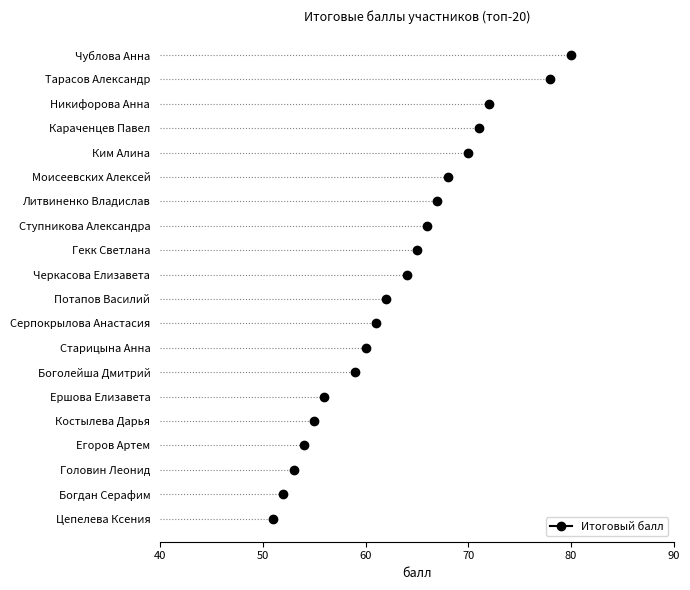

Rank the categories by value from highest to lowest.

Чублова Анна, Тарасов Александр, Никифорова Анна, Караченцев Павел, Ким Алина, Моисеевских Алексей, Литвиненко Владислав, Ступникова Александра, Гекк Светлана, Черкасова Елизавета, Потапов Василий, Серпокрылова Анастасия, Старицына Анна, Боголейша Дмитрий, Ершова Елизавета, Костылева Дарья, Егоров Артем, Головин Леонид, Богдан Серафим, Цепелева Ксения